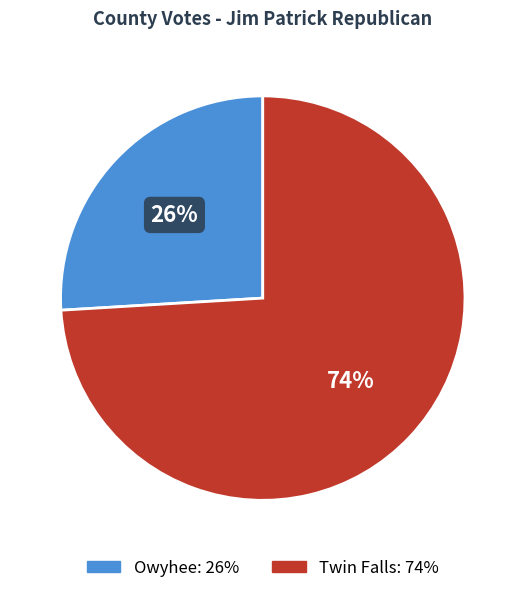

To the nearest percent, what is the difference between the largest and smallest slice percentages?

48%